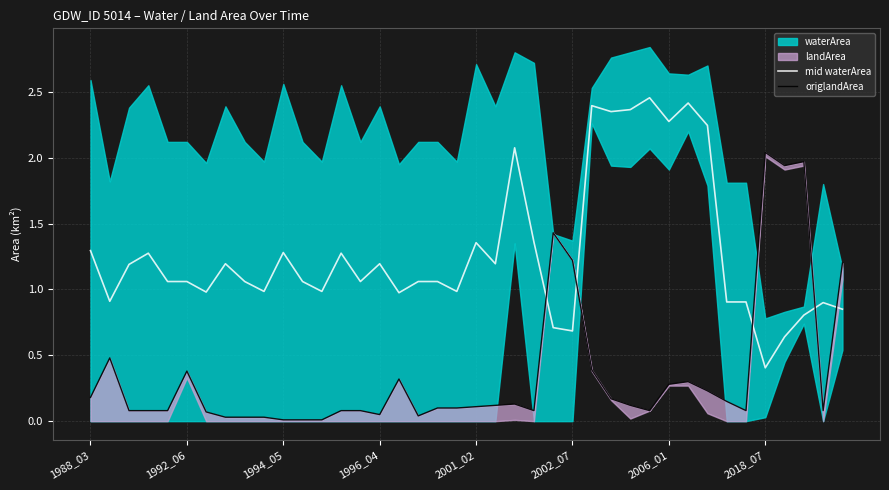

Does the chart have visible grid lines?

Yes